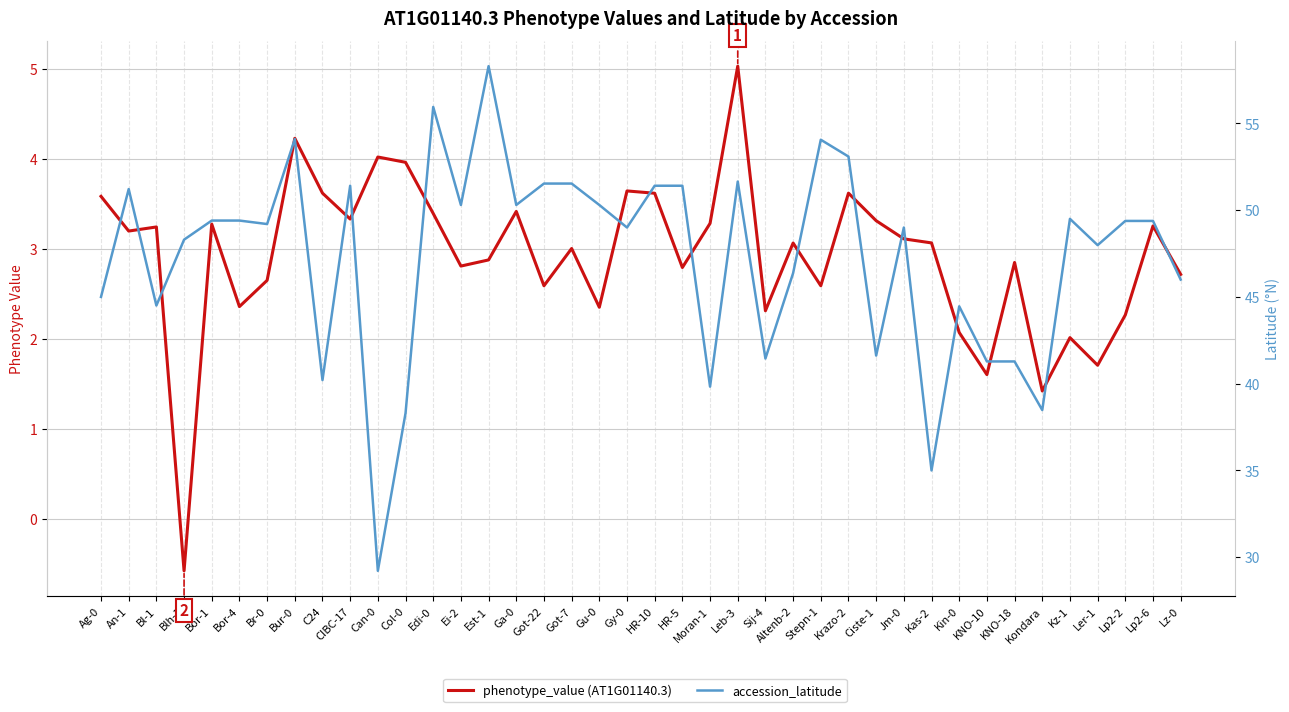

Which series has the widest spread of values?

accession_latitude